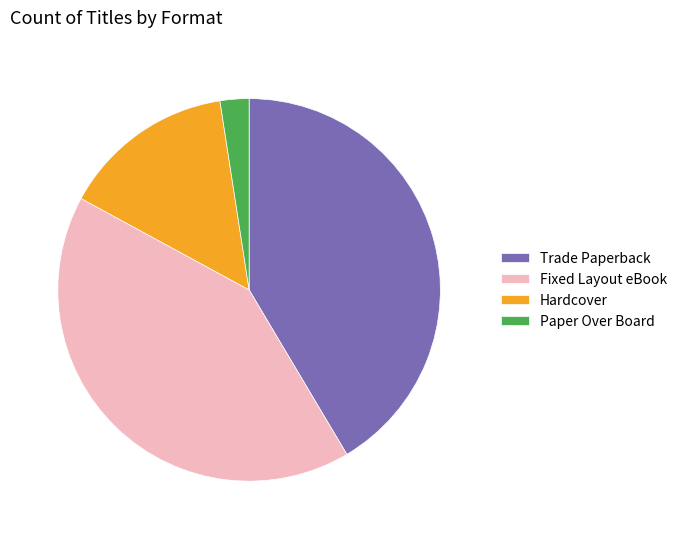

Does Paper Over Board account for over 50% of the chart?

No